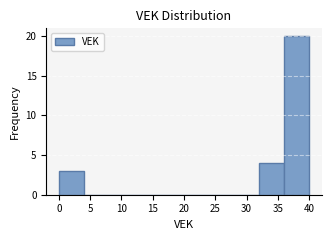

Reading left to right, transcribe this chart: for each bar, give the range it covers on the x-axis and its height. The values are not printed on the chart, so give them approximately, as read against the axis.

0 to 4: 3
4 to 8: 0
8 to 12: 0
12 to 16: 0
16 to 20: 0
20 to 24: 0
24 to 28: 0
28 to 32: 0
32 to 36: 4
36 to 40: 20